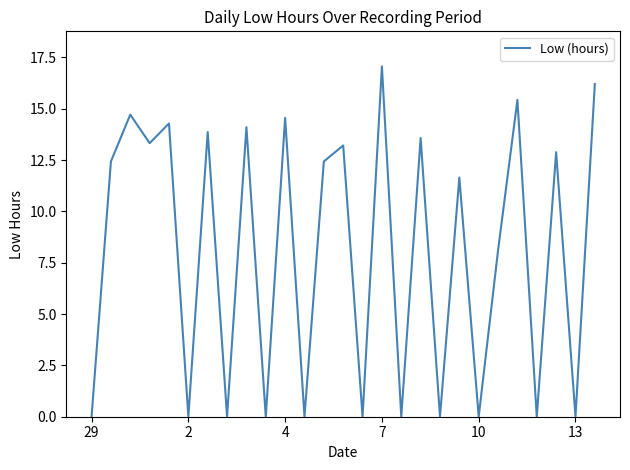

Count the number of data series in this chart.

1